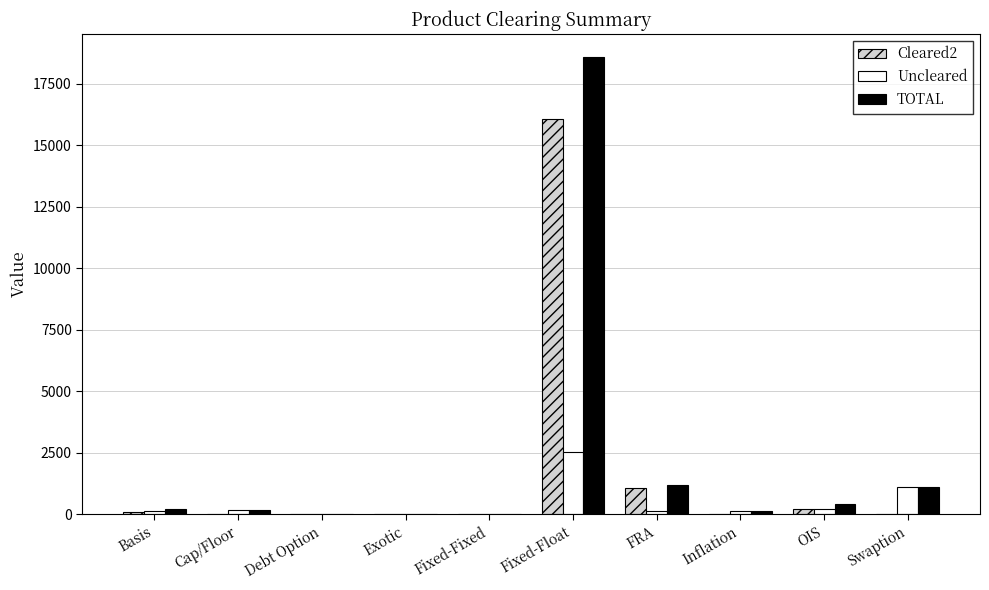

At which category is the sum across all series the highest?

Fixed-Float